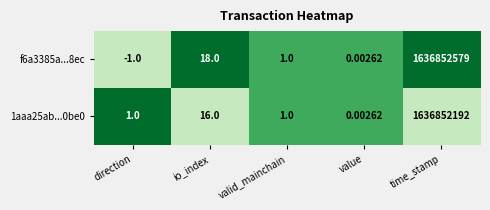

Count the number of categories in the chart.

5